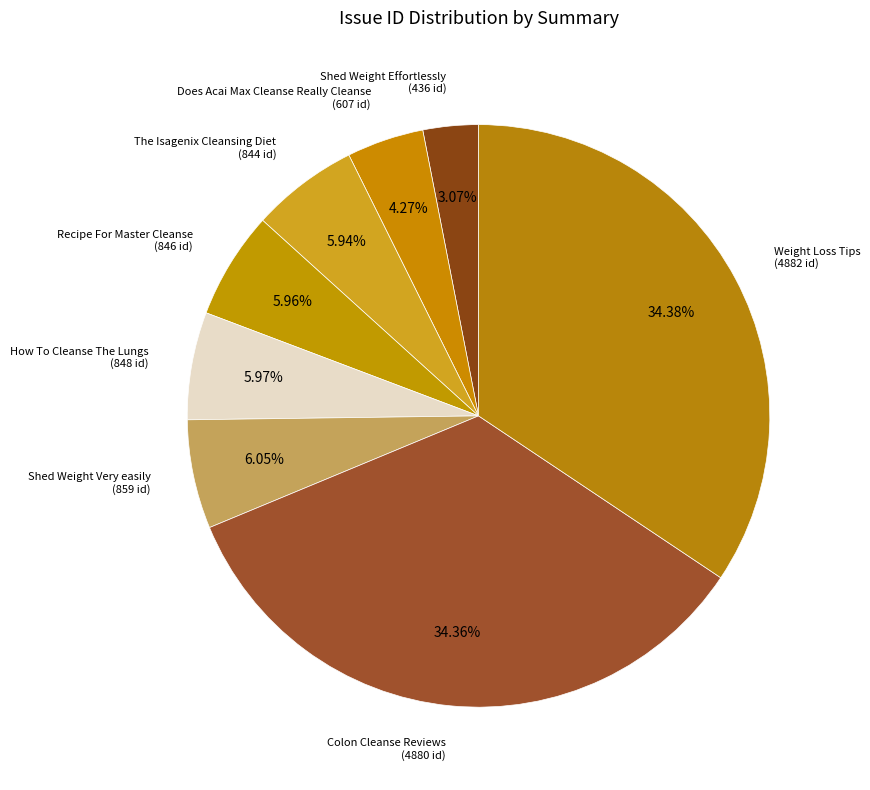

How many slices are in this pie chart?

8